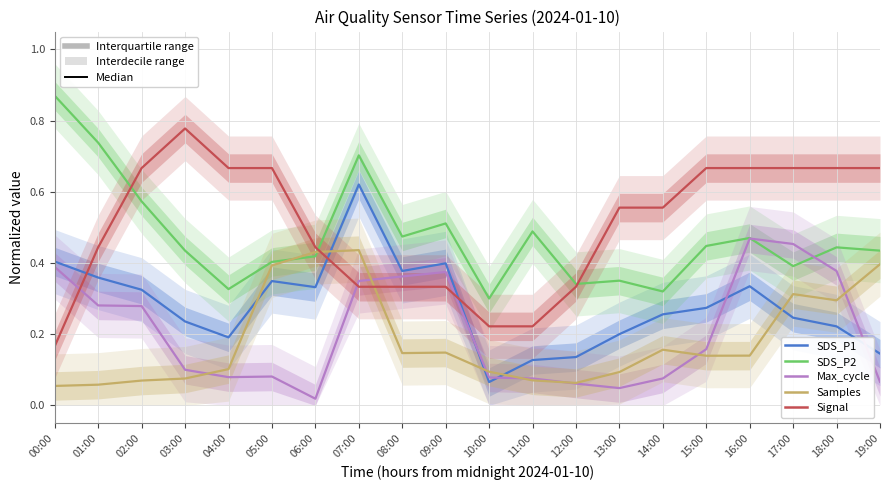

Reading left to right, list all the values displayed in this chart.

SDS_P1: 00:00=0.4	01:00=0.4	02:00=0.3	03:00=0.2	04:00=0.2	05:00=0.3	06:00=0.3	07:00=0.6	08:00=0.4	09:00=0.4	10:00=0.1	11:00=0.1	12:00=0.1	13:00=0.2	14:00=0.3	15:00=0.3	16:00=0.3	17:00=0.2	18:00=0.2	19:00=0.1
SDS_P2: 00:00=0.9	01:00=0.7	02:00=0.6	03:00=0.4	04:00=0.3	05:00=0.4	06:00=0.4	07:00=0.7	08:00=0.5	09:00=0.5	10:00=0.3	11:00=0.5	12:00=0.3	13:00=0.4	14:00=0.3	15:00=0.4	16:00=0.5	17:00=0.4	18:00=0.4	19:00=0.4
Max_cycle: 00:00=0.4	01:00=0.3	02:00=0.3	03:00=0.1	04:00=0.1	05:00=0.1	06:00=0.0	07:00=0.3	08:00=0.4	09:00=0.4	10:00=0.1	11:00=0.1	12:00=0.1	13:00=0.0	14:00=0.1	15:00=0.2	16:00=0.5	17:00=0.5	18:00=0.4	19:00=0.1
Samples: 00:00=0.1	01:00=0.1	02:00=0.1	03:00=0.1	04:00=0.1	05:00=0.4	06:00=0.4	07:00=0.4	08:00=0.1	09:00=0.1	10:00=0.1	11:00=0.1	12:00=0.1	13:00=0.1	14:00=0.2	15:00=0.1	16:00=0.1	17:00=0.3	18:00=0.3	19:00=0.4
Signal: 00:00=0.2	01:00=0.4	02:00=0.7	03:00=0.8	04:00=0.7	05:00=0.7	06:00=0.4	07:00=0.3	08:00=0.3	09:00=0.3	10:00=0.2	11:00=0.2	12:00=0.3	13:00=0.6	14:00=0.6	15:00=0.7	16:00=0.7	17:00=0.7	18:00=0.7	19:00=0.7